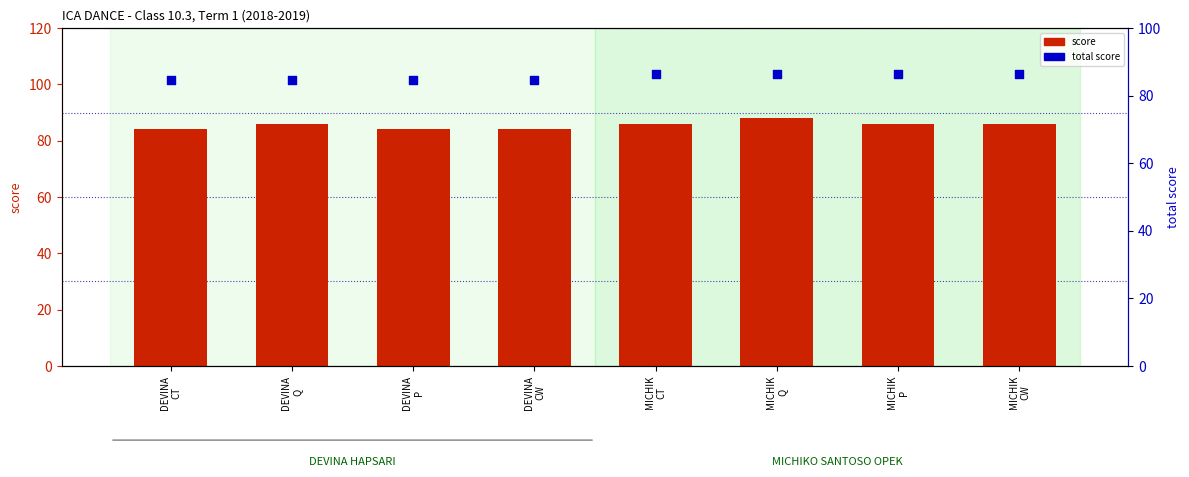

What is the total value across all series at MICHIK
CT?

172.5